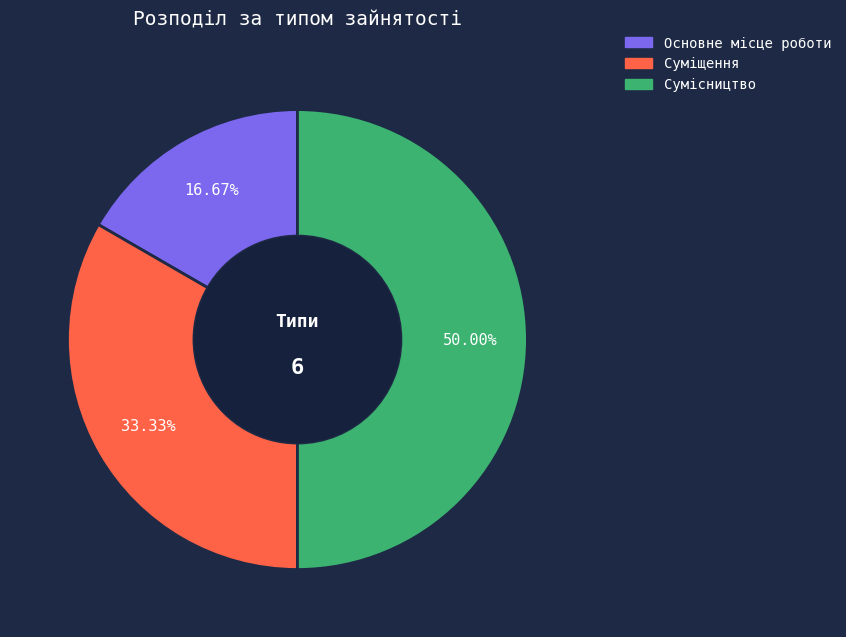

What is the total percentage of Основне місце роботи and Сумісництво?

66.7%